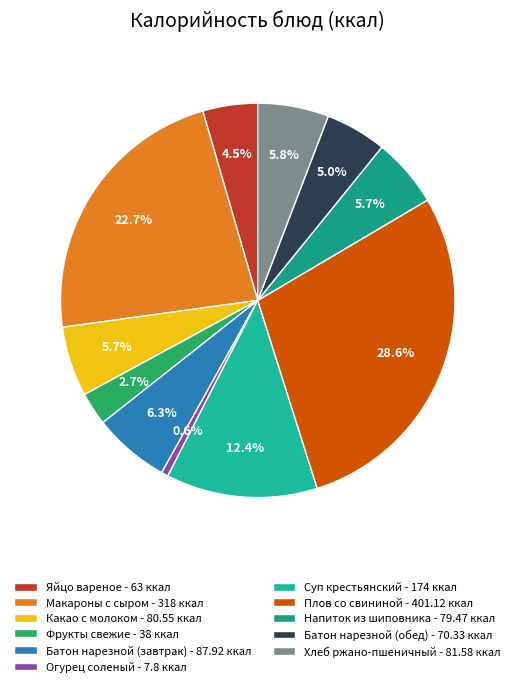

Count the number of slices in the pie.

11